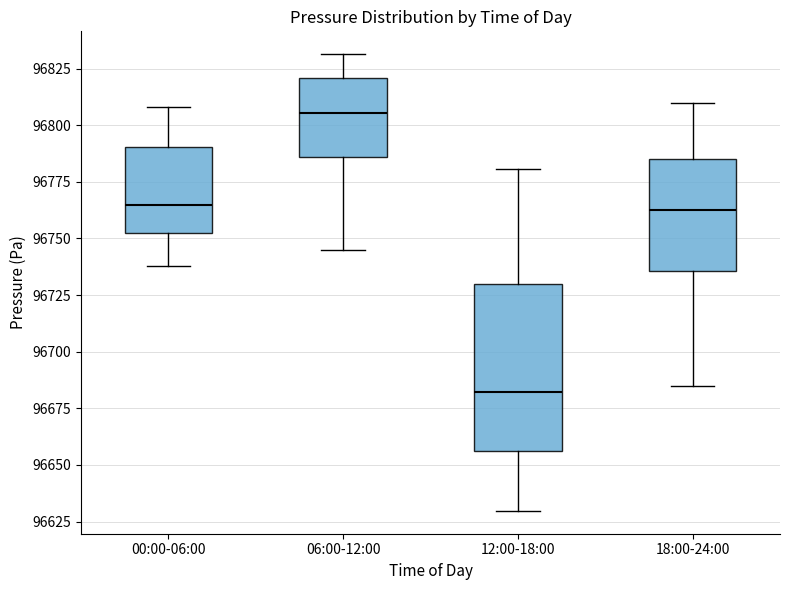

Reading left to right, transcribe this box plot: for each box, give where its median line is, the range the box spans, and where its two whiskers end, as read against the y-axis. The values are not printed on the chart, so give them approximately, as read against the axis.

00:00-06:00: median 96765, box 96750 to 96790, whiskers 96740 to 96810
06:00-12:00: median 96805, box 96785 to 96820, whiskers 96745 to 96830
12:00-18:00: median 96680, box 96655 to 96730, whiskers 96630 to 96780
18:00-24:00: median 96765, box 96735 to 96785, whiskers 96685 to 96810